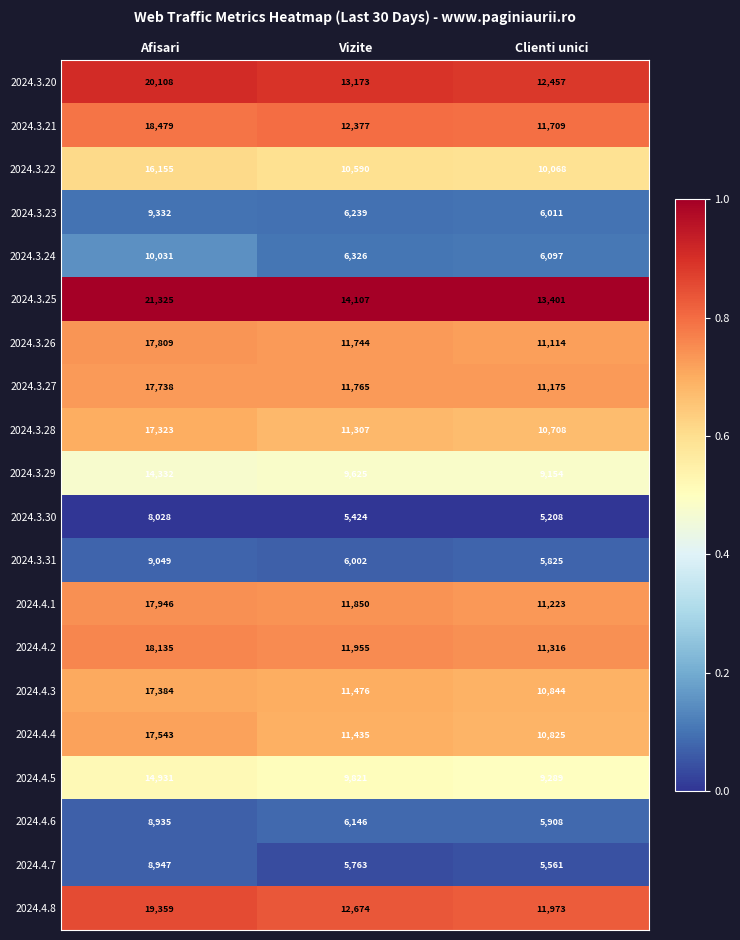

What is the sum of the 2024.3.24 values at Vizite and Clienti unici?

12423